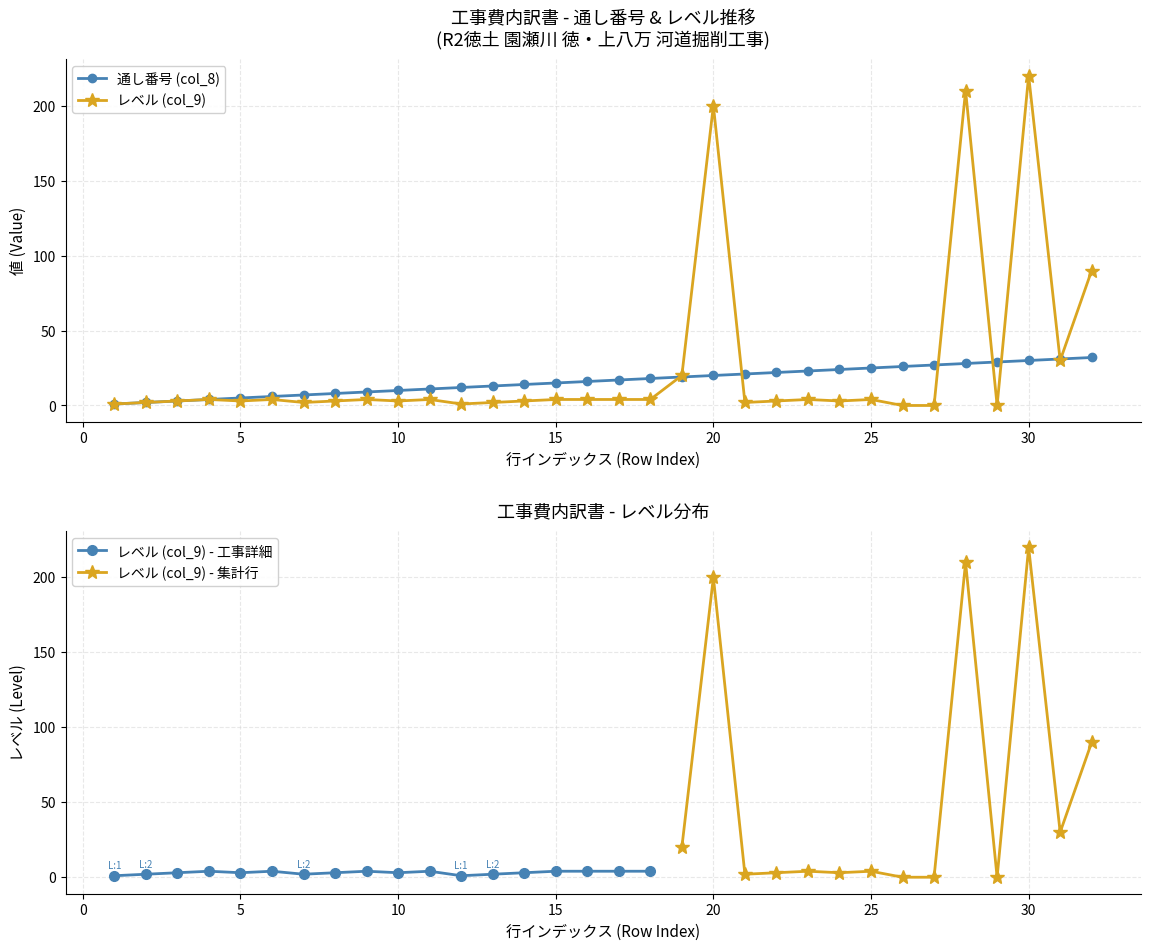

At 9, list the series in order from largest to smallest.

通し番号 (col_8), レベル (col_9)